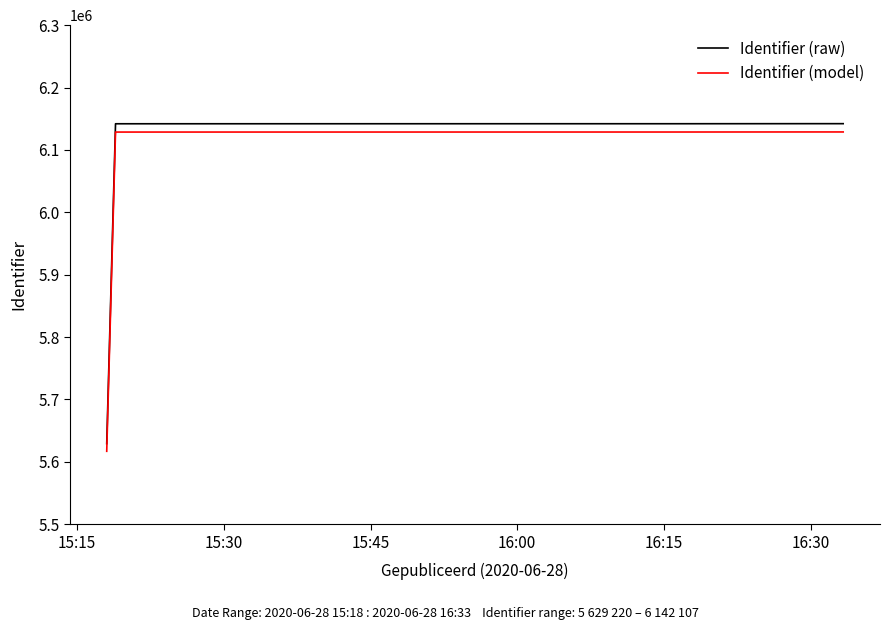

Which series has the largest range (max minus min)?

Identifier (raw)